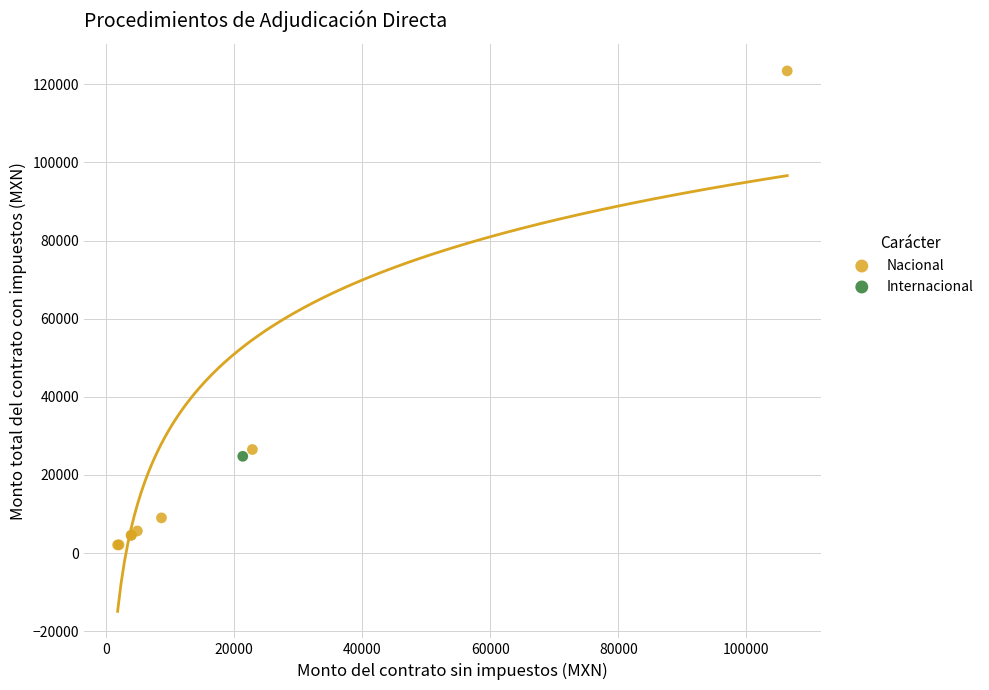

What are all the series names shown in the legend?

Nacional, Internacional